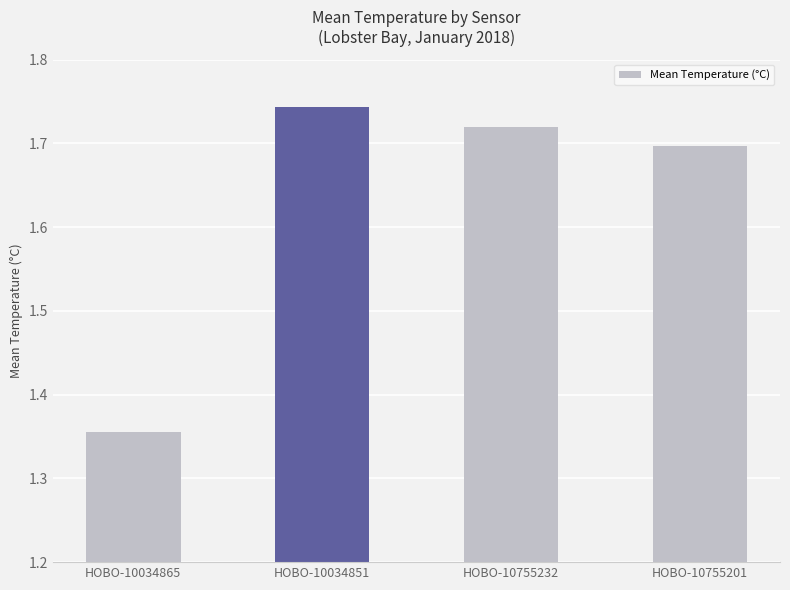

How many distinct data groups are displayed?

1